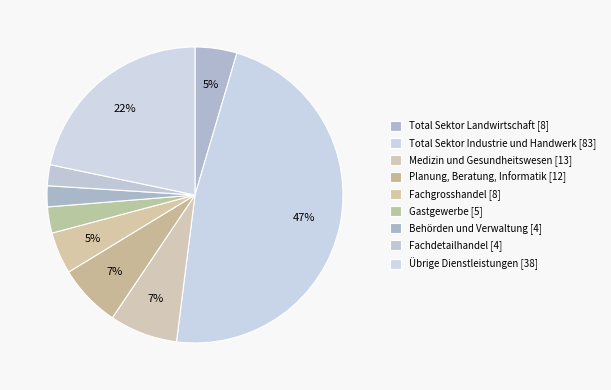

How many segments does this pie chart have?

9